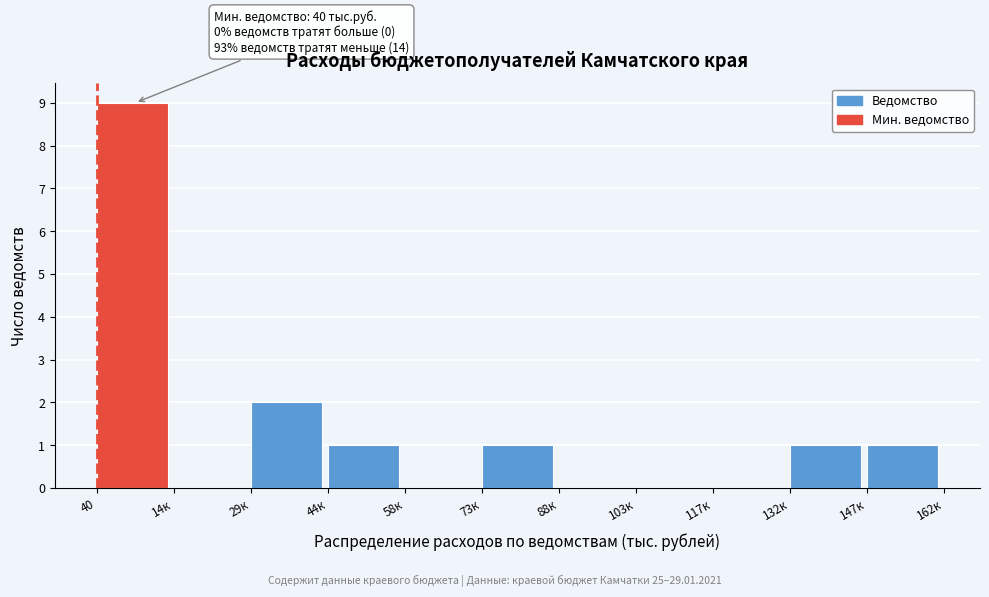

Reading left to right, transcribe all the data shown in this chart.

40=9	14к=0	29к=2	44к=1	58к=0	73к=1	88к=0	103к=0	117к=0	132к=1	147к=1